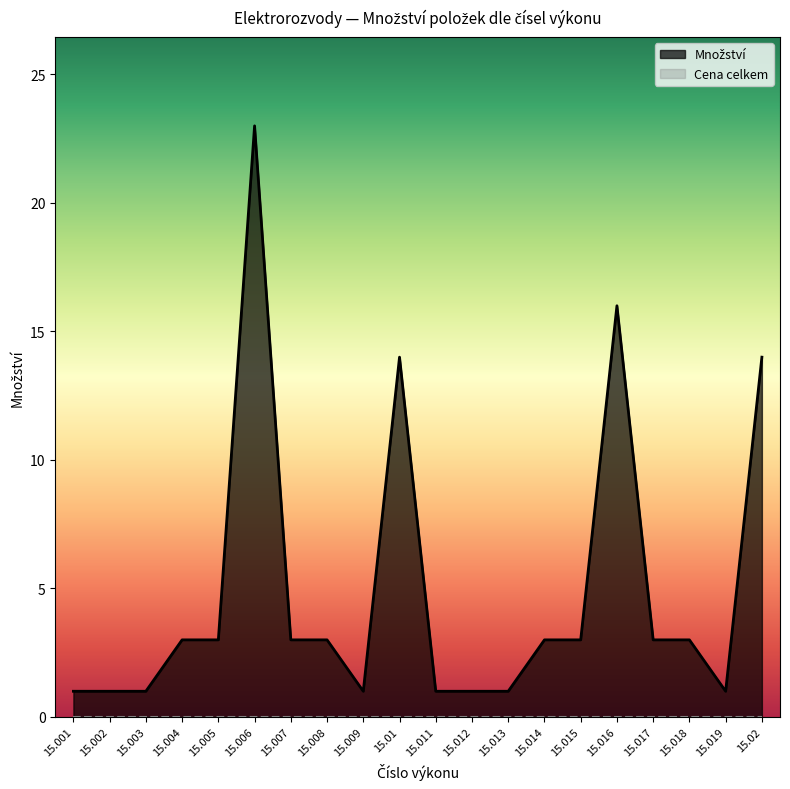

Count the number of data series in this chart.

2